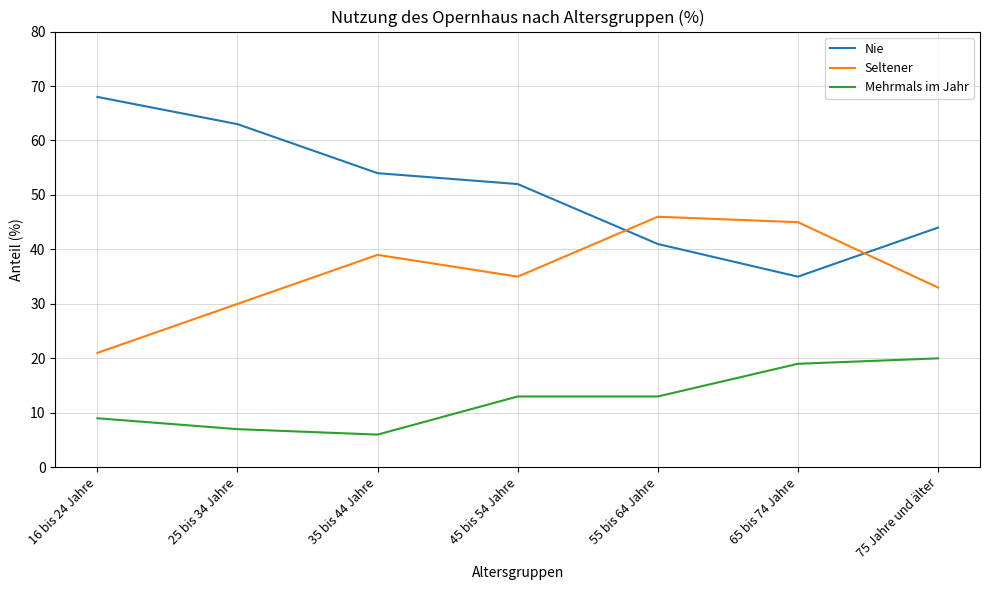

Count the number of categories in the chart.

7